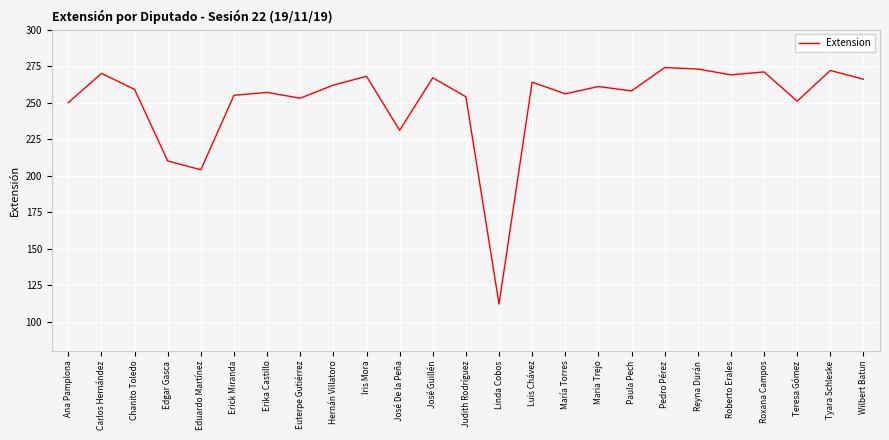

What position from the left is Wilbert Batun?

25